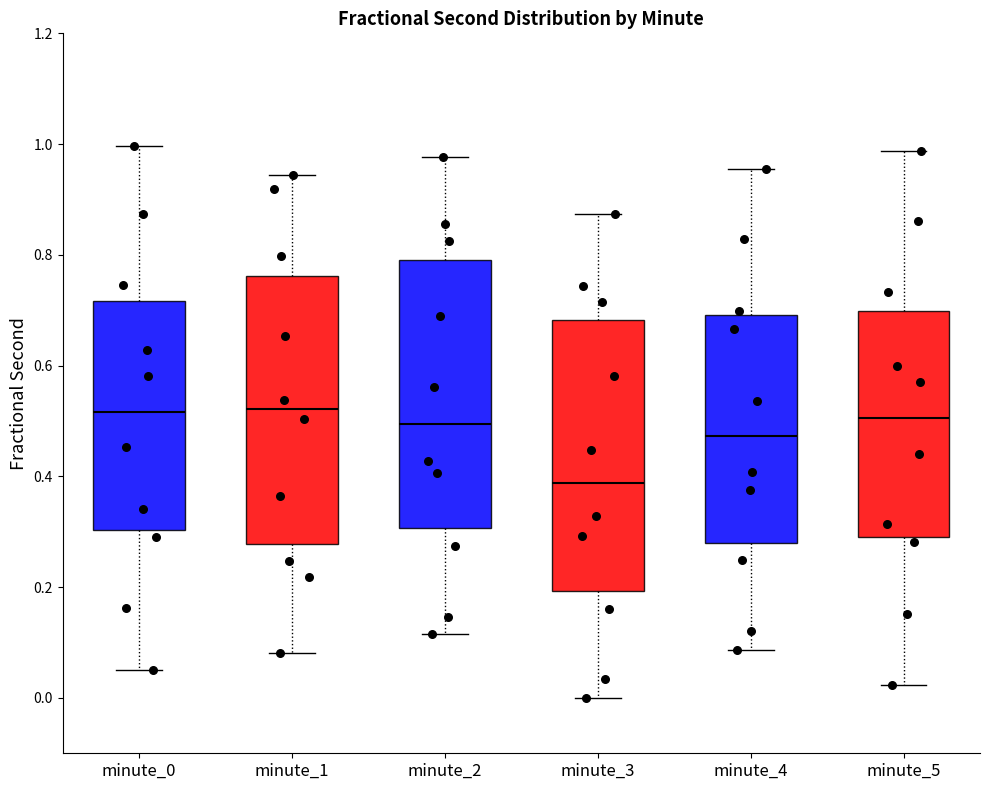

Reading left to right, read every box against the y-axis: the position of its median line, the range the box covers, and the ends of its whiskers. The values are not printed on the chart, so give them approximately, as read against the axis.

minute_0: median 0.52, box 0.30 to 0.72, whiskers 0.06 to 1.00
minute_1: median 0.52, box 0.28 to 0.76, whiskers 0.08 to 0.94
minute_2: median 0.50, box 0.30 to 0.80, whiskers 0.12 to 0.98
minute_3: median 0.38, box 0.20 to 0.68, whiskers 0.00 to 0.88
minute_4: median 0.48, box 0.28 to 0.70, whiskers 0.08 to 0.96
minute_5: median 0.50, box 0.28 to 0.70, whiskers 0.02 to 0.98